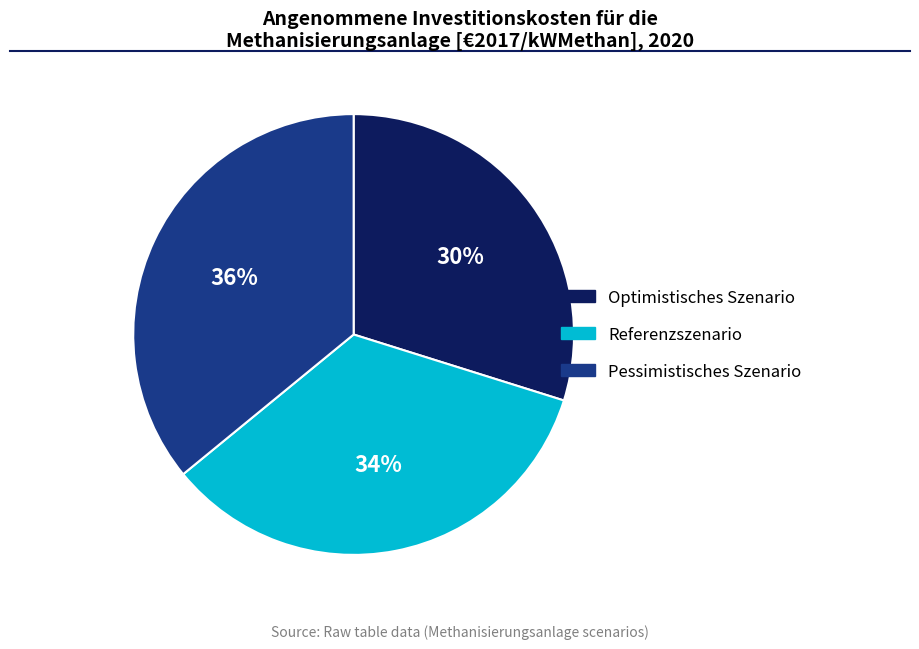

Which has a higher value, Pessimistisches Szenario or Referenzszenario?

Pessimistisches Szenario